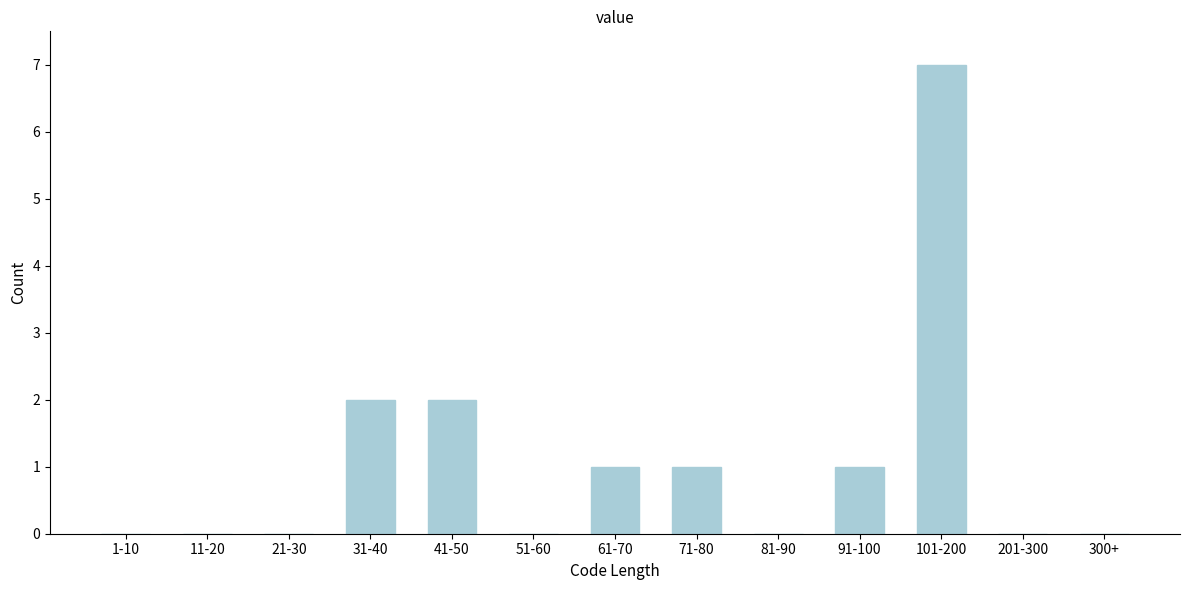

Reading left to right, extract all data points from this chart.

1-10=0	11-20=0	21-30=0	31-40=2	41-50=2	51-60=0	61-70=1	71-80=1	81-90=0	91-100=1	101-200=7	201-300=0	300+=0